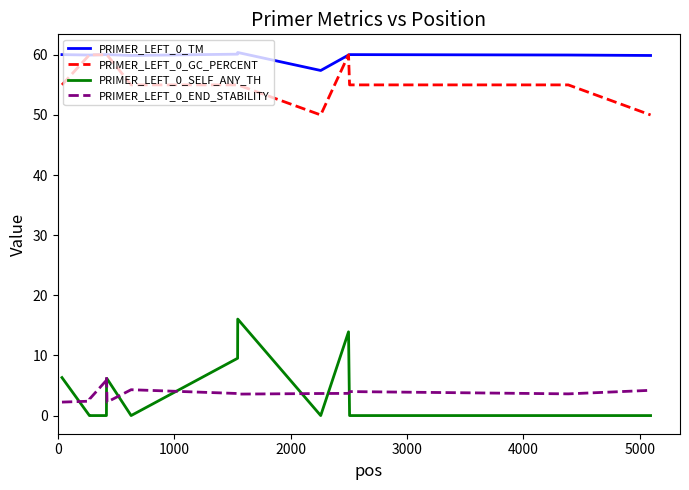

True or false: PRIMER_LEFT_0_TM and PRIMER_LEFT_0_END_STABILITY intersect in this chart.

False